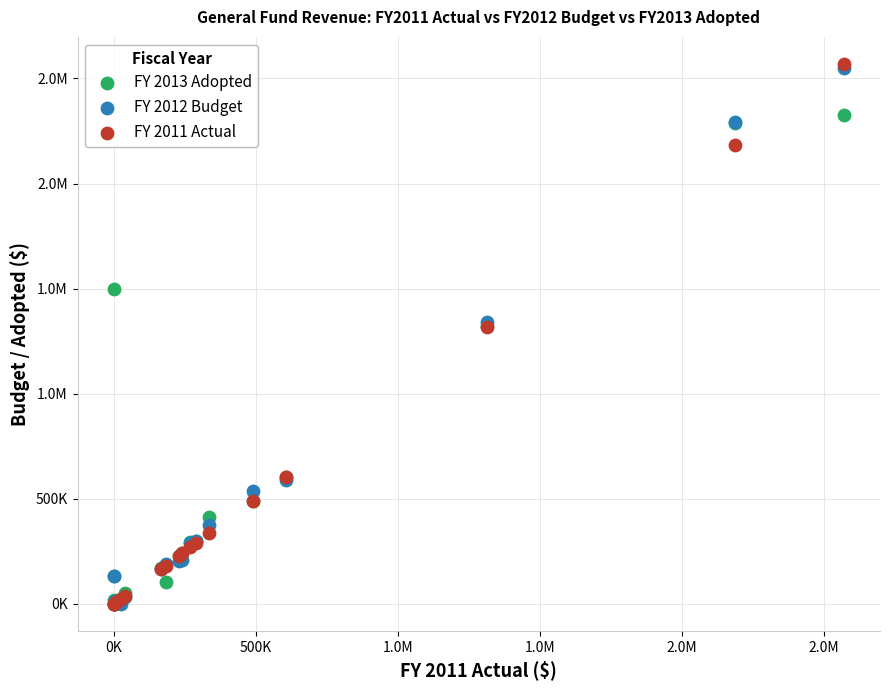

What are all the series names shown in the legend?

FY 2013 Adopted, FY 2012 Budget, FY 2011 Actual